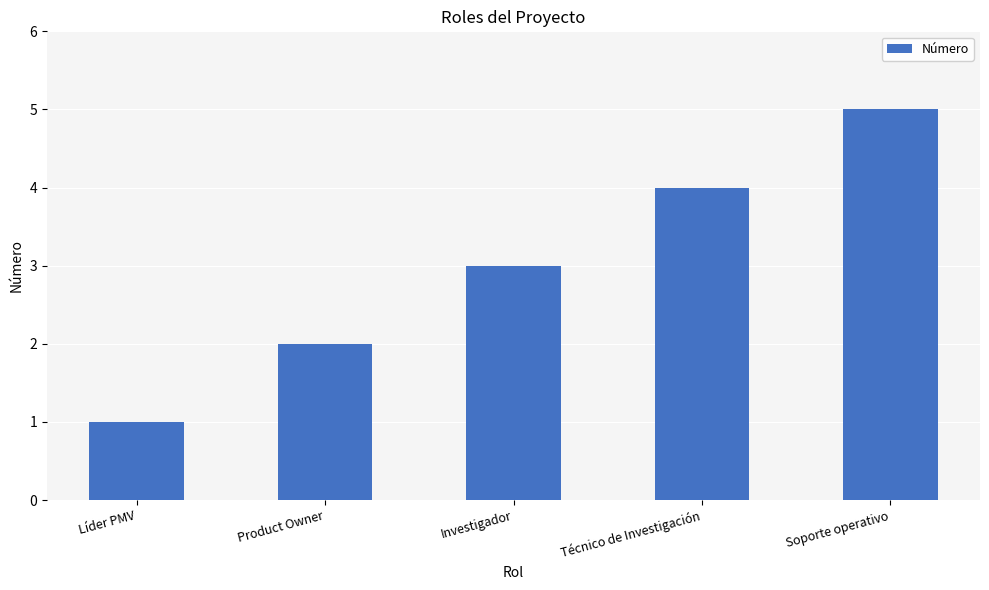

What is the value of the 4th bar from the left?

4